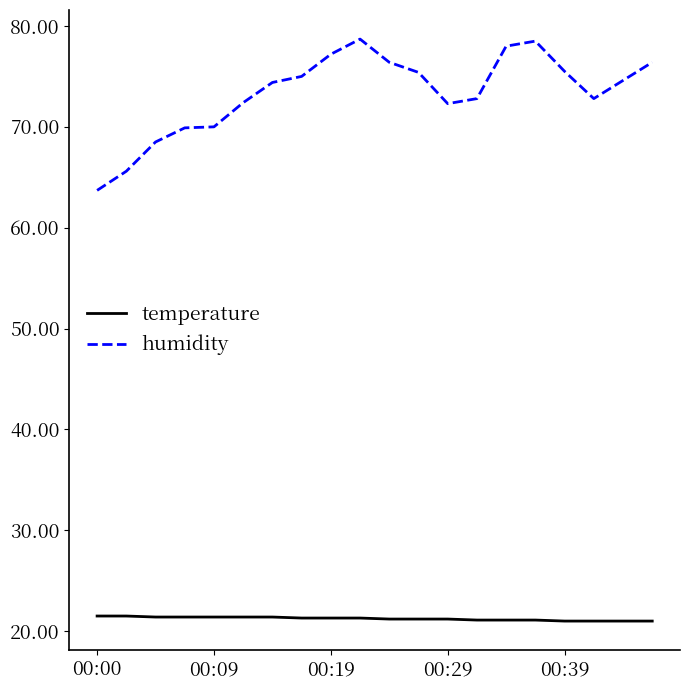

What is the maximum value for humidity?

78.7